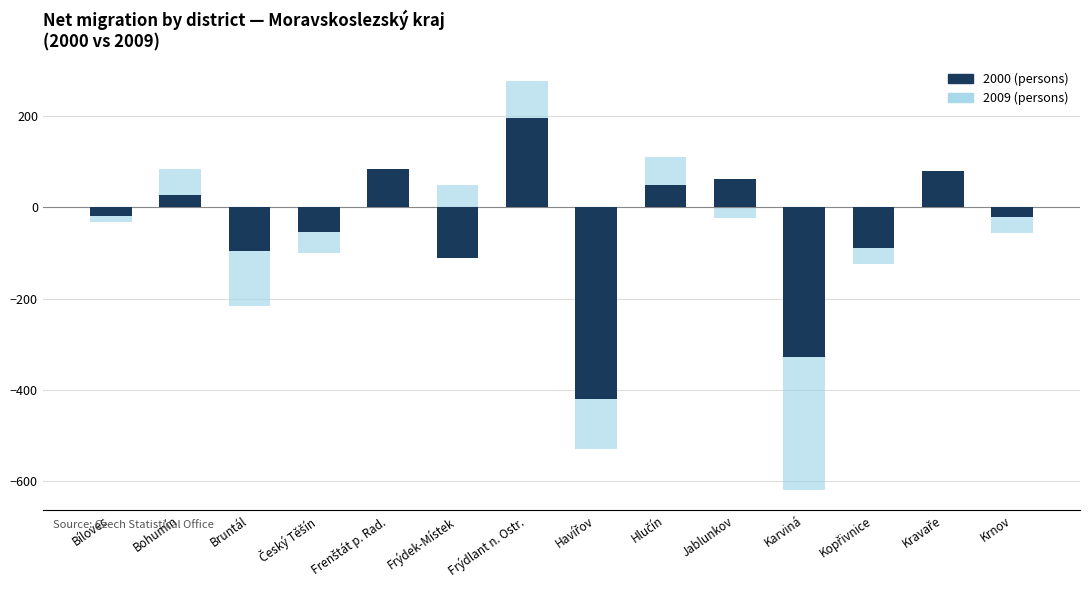

Which series has the largest range (max minus min)?

2009 (persons)